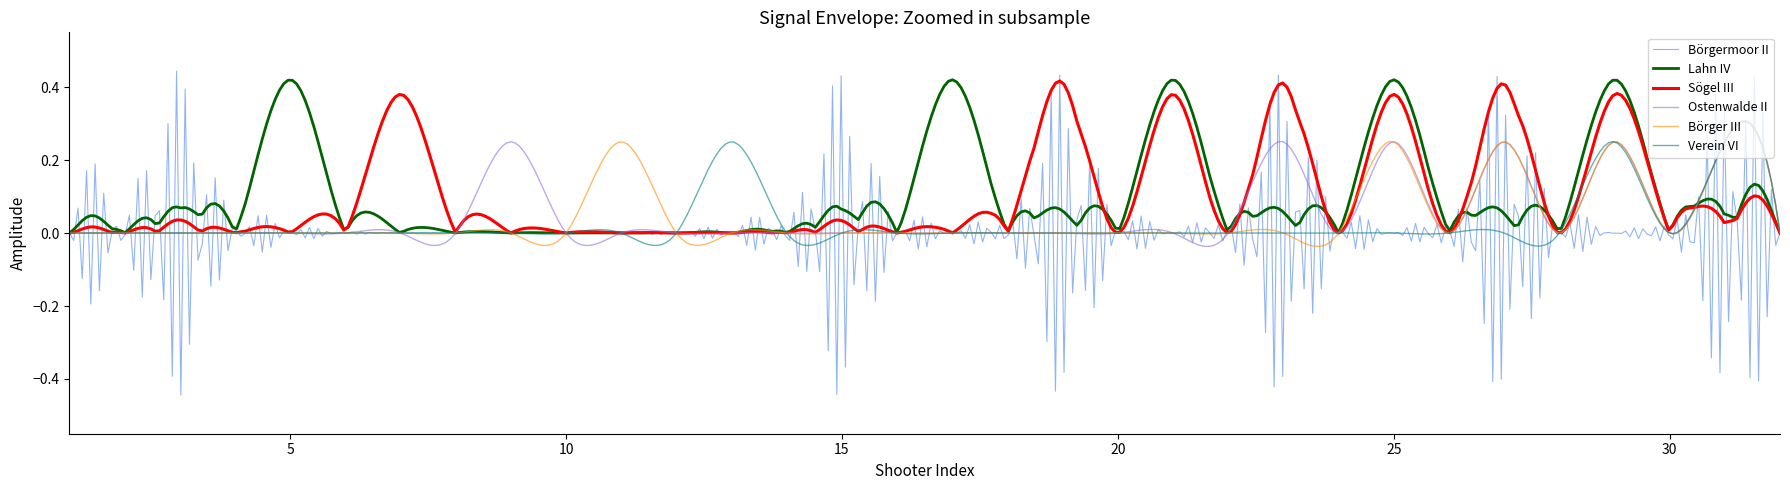

True or false: Verein VI and Ostenwalde II cross at least once.

True